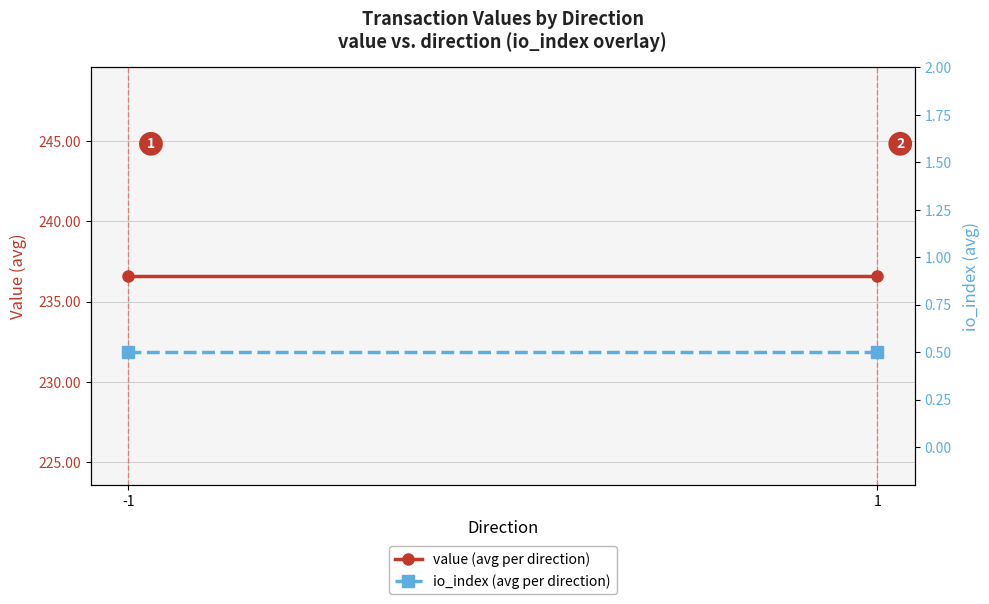

Which category has the lowest value across all series?

-1